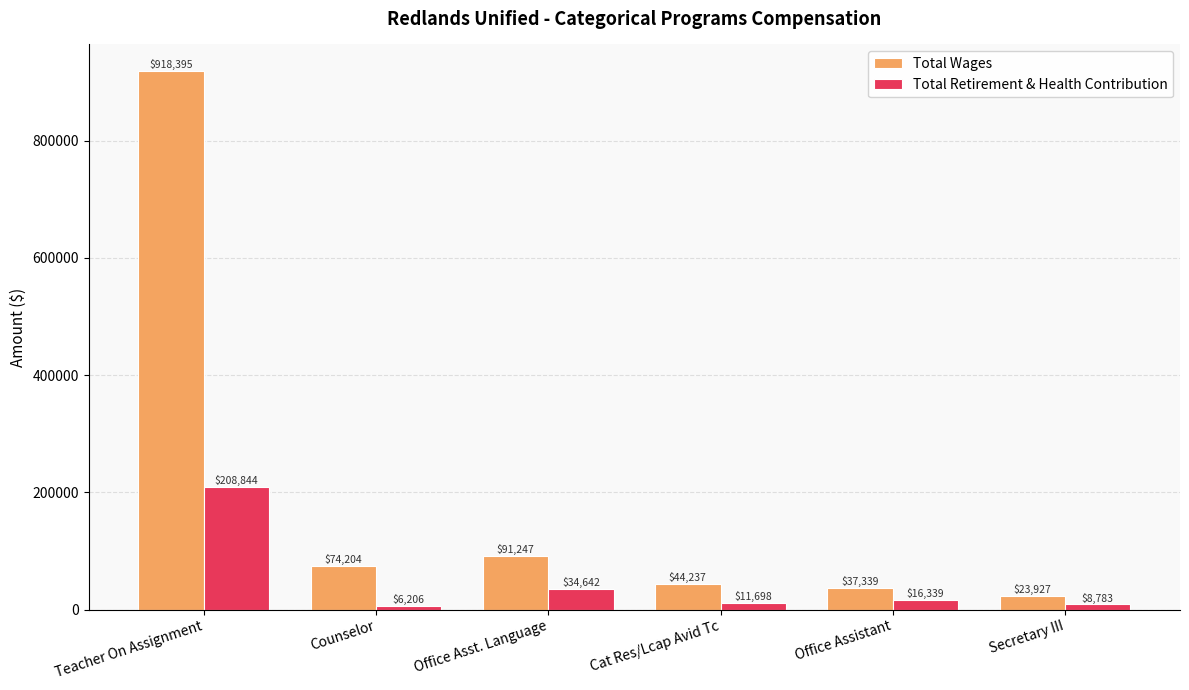

At which label is Total Retirement & Health Contribution closest to 107525?

Office Asst. Language